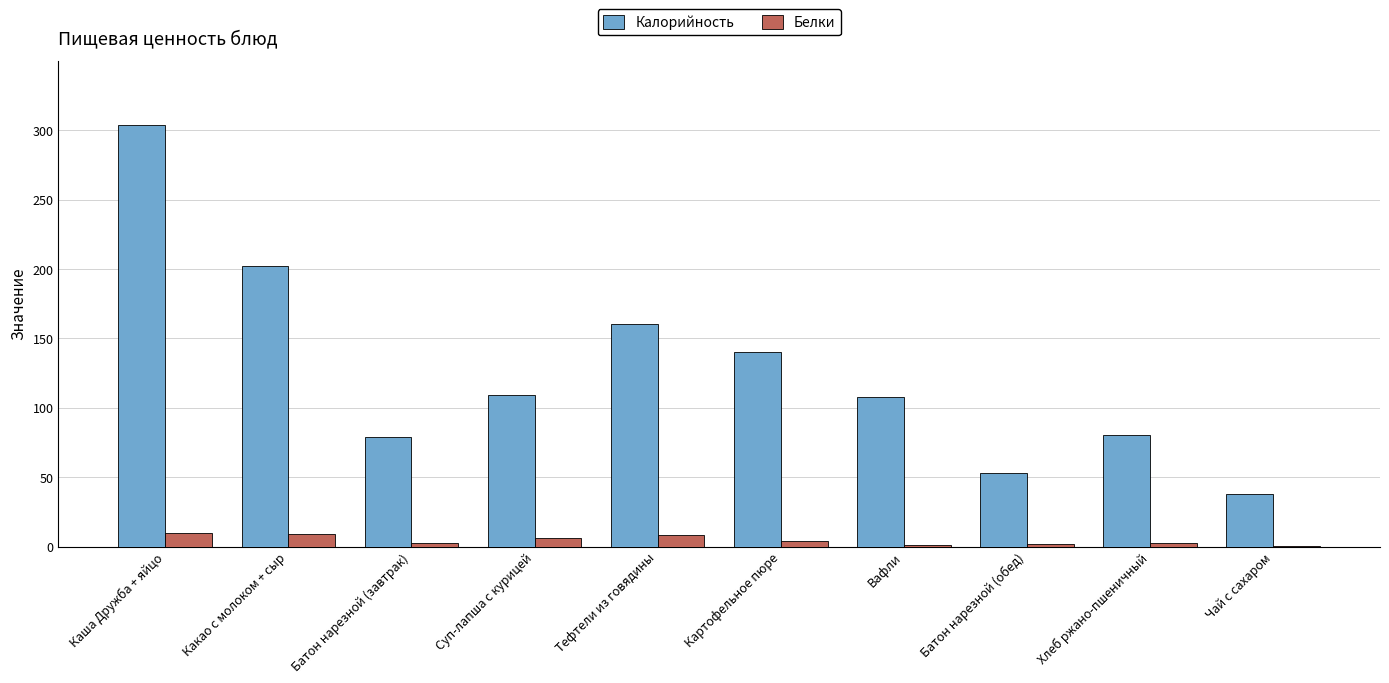

Where is Калорийность nearest to the value 171?

Тефтели из говядины